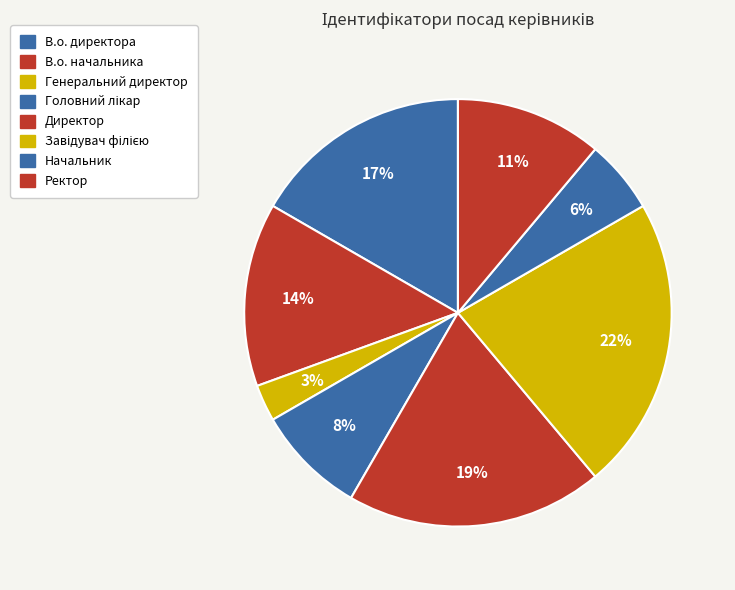

Count the number of slices in the pie.

8